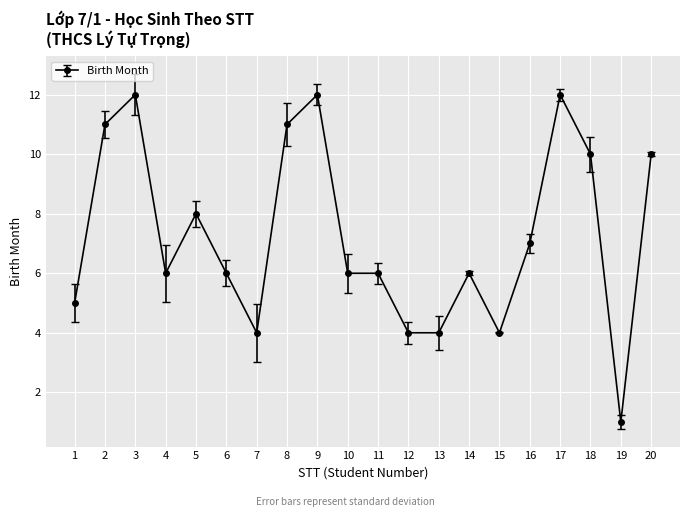

Does the chart display data point markers on the line(s)?

Yes